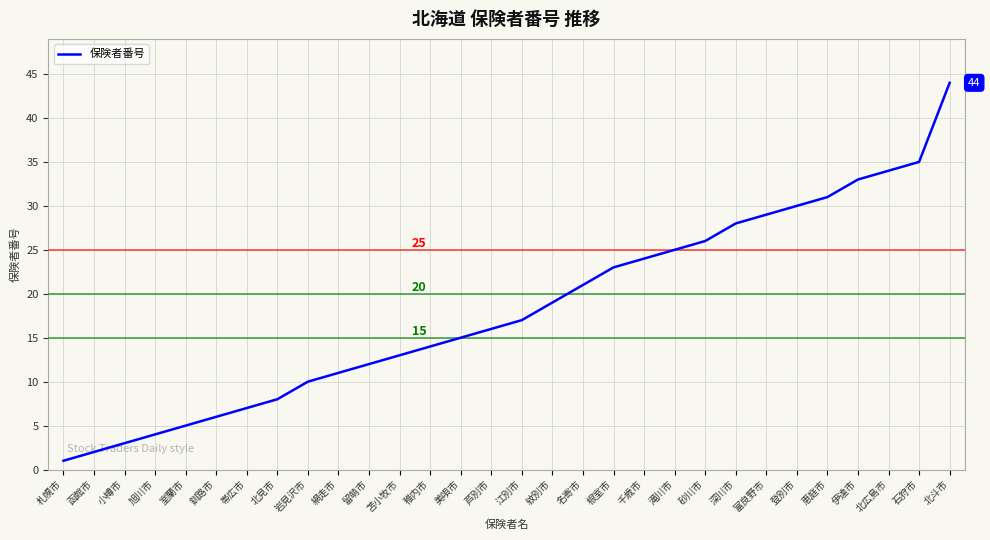

What is the approximate value at 千歳市?

24